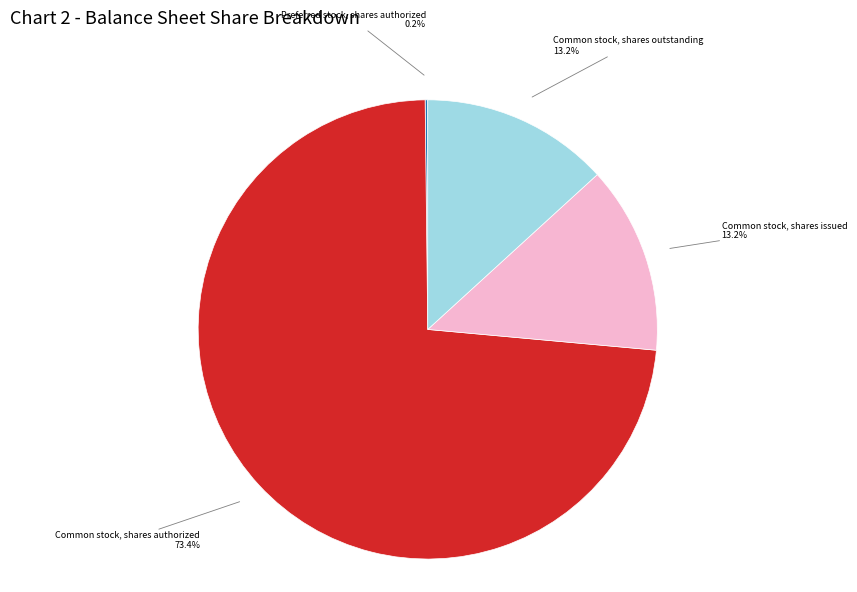

To the nearest percent, what is the combined percentage of Common stock, shares outstanding and Common stock, shares authorized?

87%